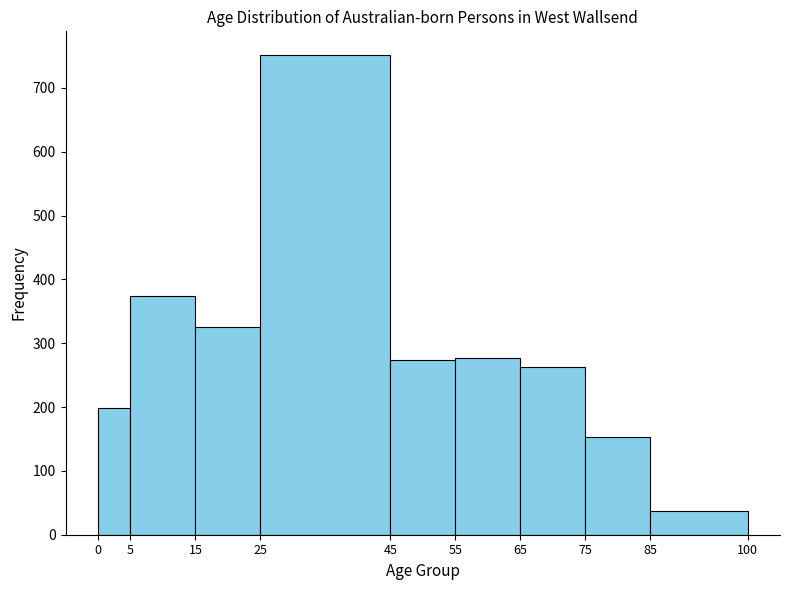

Reading left to right, transcribe this chart: for each bar, give the range it covers on the x-axis and its height. The values are not printed on the chart, so give them approximately, as read against the axis.

0 to 5: 200
5 to 15: 370
15 to 25: 330
25 to 45: 750
45 to 55: 270
55 to 65: 280
65 to 75: 260
75 to 85: 150
85 to 100: 40